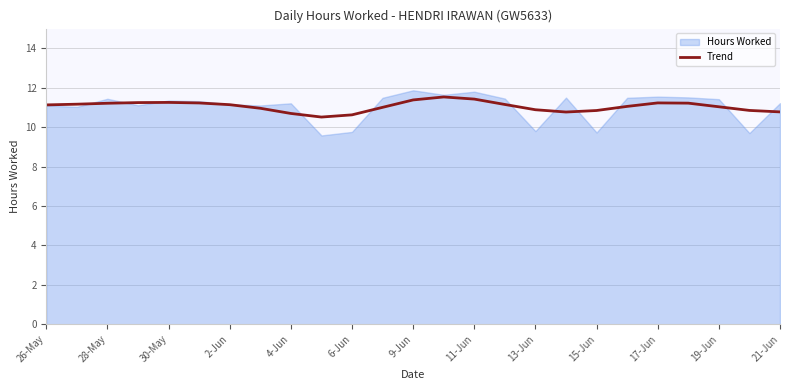

Is it true that Trend equals 10.6 at 6-Jun?

True